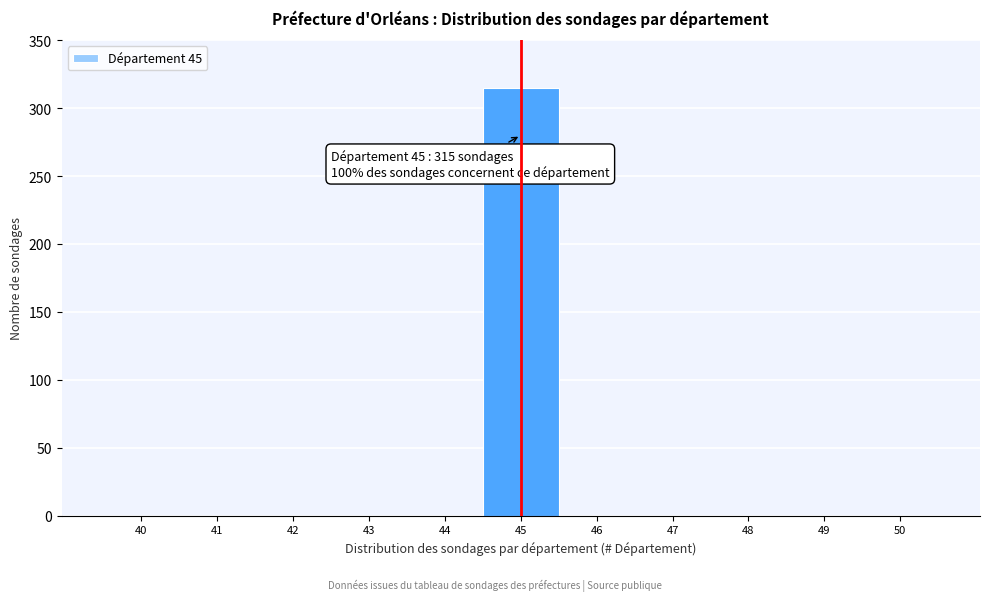

Reading left to right, what are all the values shown in this chart?

40=0	41=0	42=0	43=0	44=0	45=315	46=0	47=0	48=0	49=0	50=0